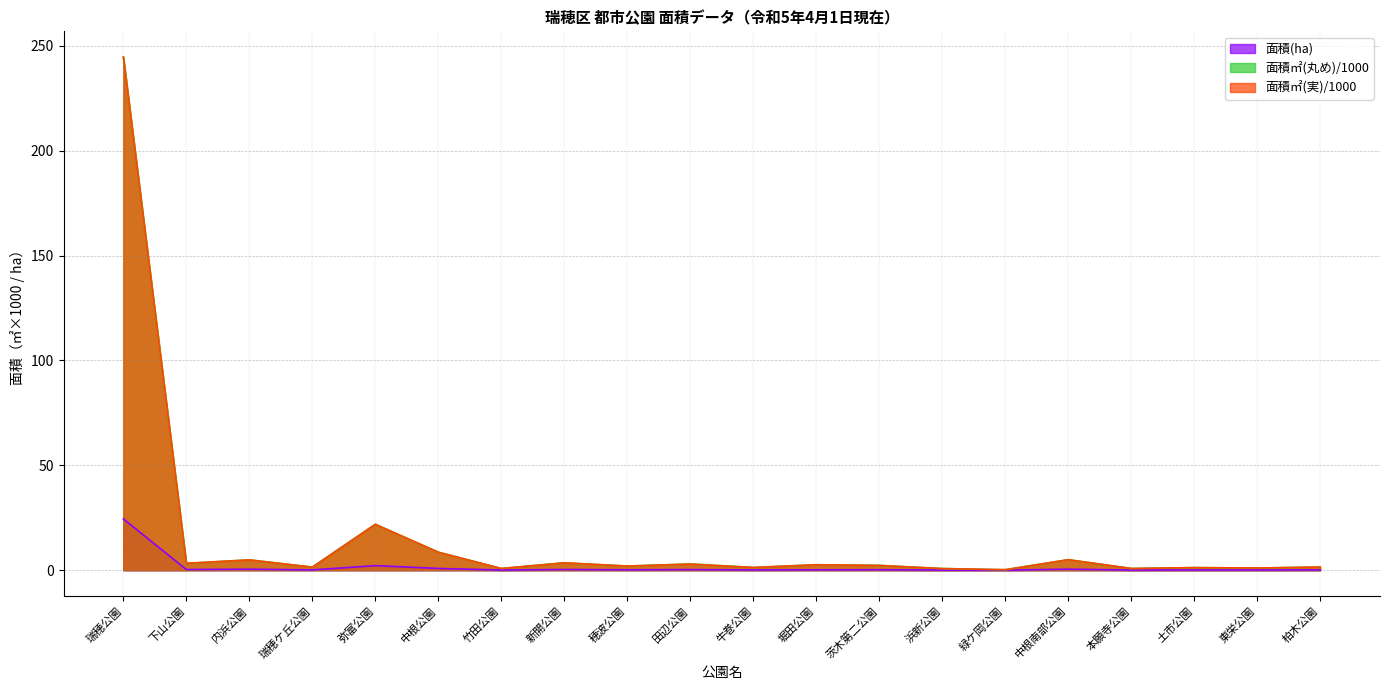

Is it true that 面積(ha) equals 0.5 at 中根南部公園?

True